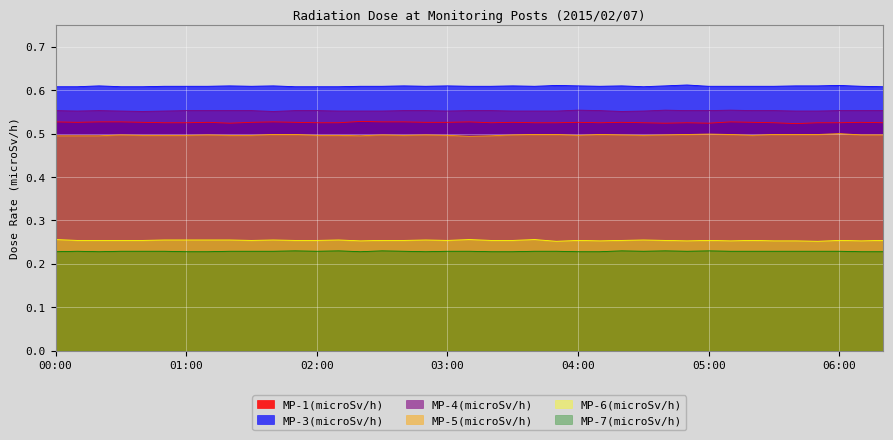

Where is the first local minimum for MP-7(microSv/h)?

00:20